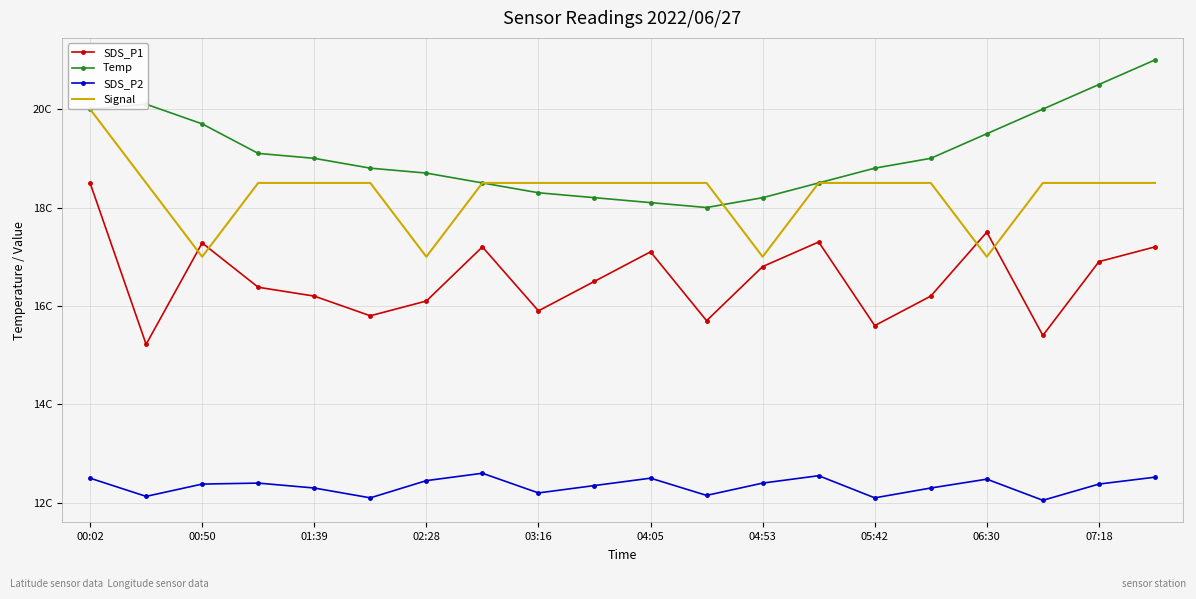

What are all the series names shown in the legend?

SDS_P1, Temp, SDS_P2, Signal